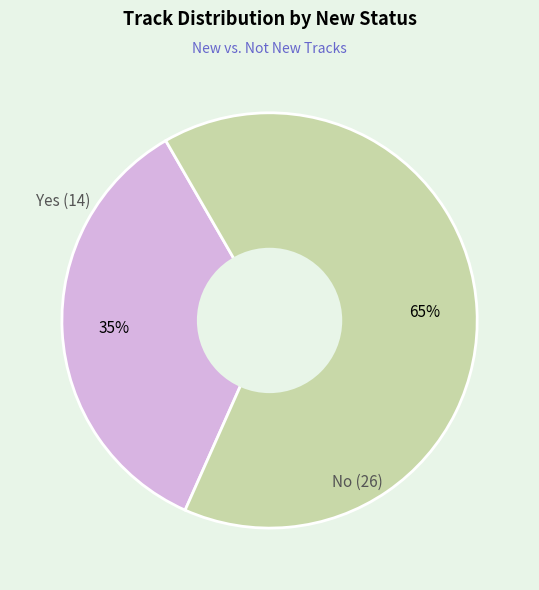

Count the number of slices in the pie.

2